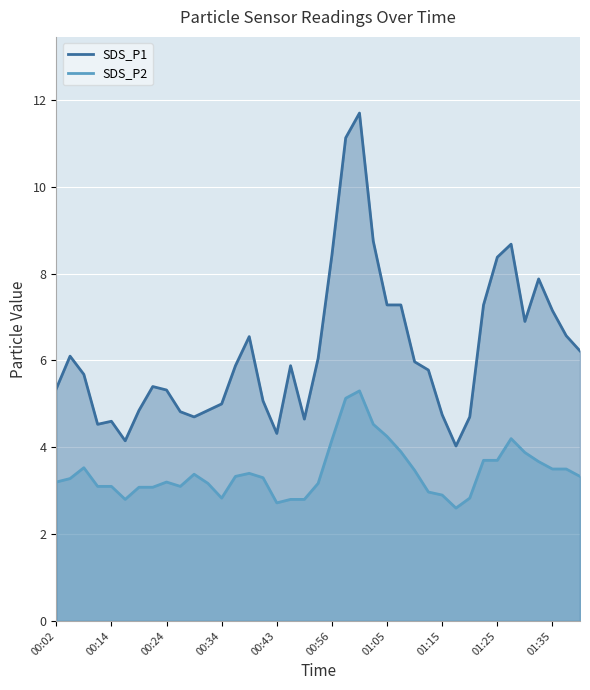

What is the sum of all SDS_P1 values?

242.6